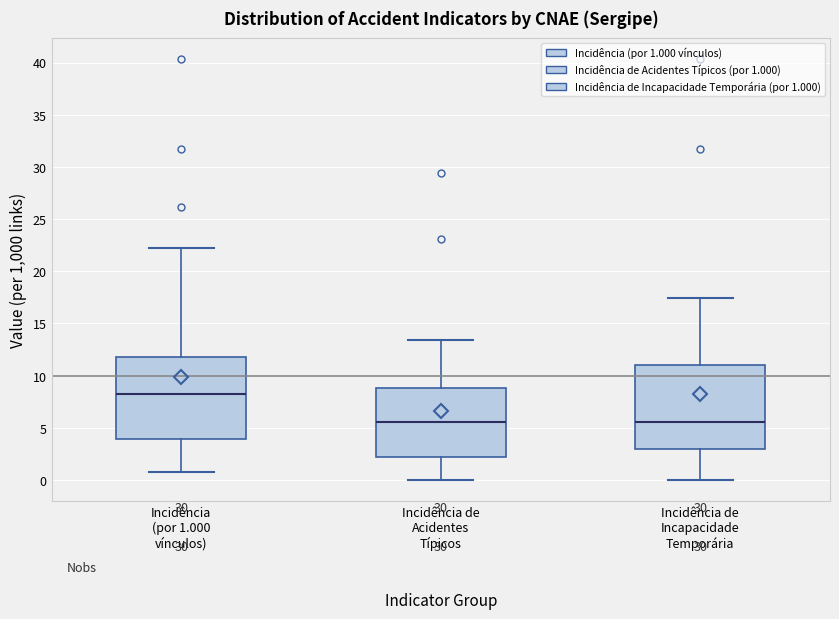

Reading left to right, transcribe this box plot: for each box, give where its median line is, the range the box spans, and where its two whiskers end, as read against the y-axis. The values are not printed on the chart, so give them approximately, as read against the axis.

Incidência (por 1.000 vínculos): median 8.0, box 4.0 to 12.0, whiskers 1.0 to 22.0
Incidência de Acidentes Típicos: median 5.5, box 2.5 to 9.0, whiskers 0.0 to 13.5
Incidência de Incapacidade Temporária: median 5.5, box 3.0 to 11.0, whiskers 0.0 to 17.5